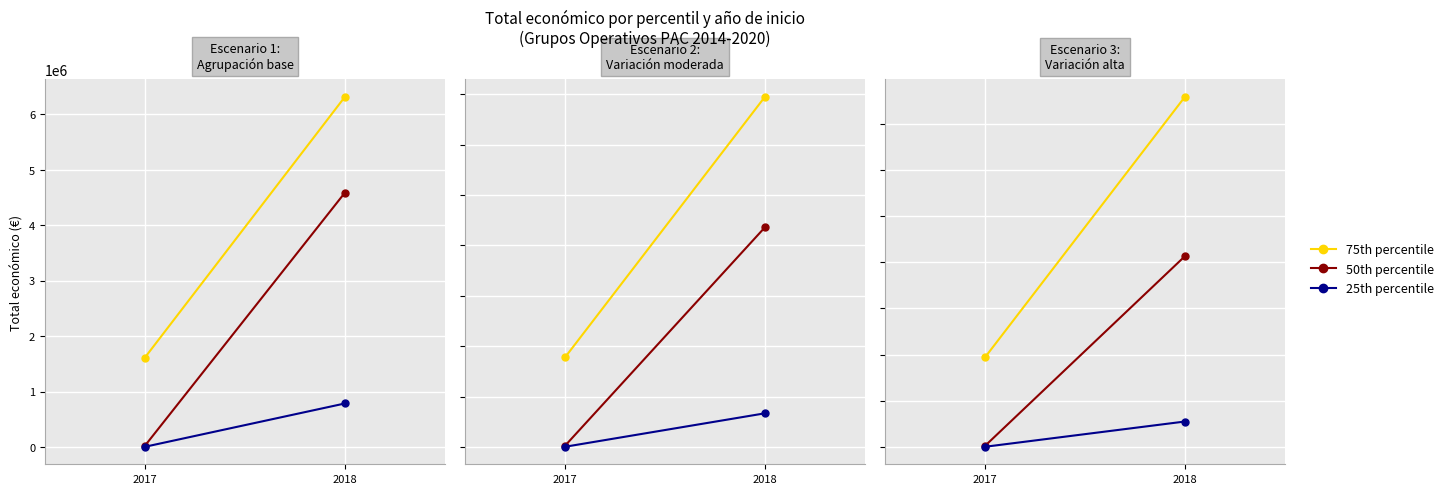

At which label is 75th percentile closest to 4758596?

2017